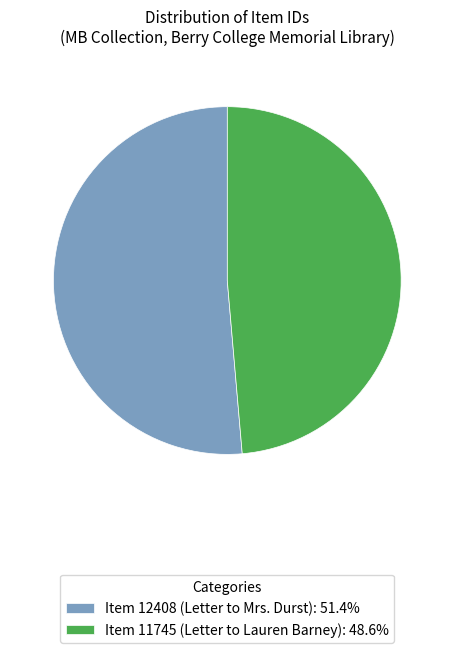

What is the smallest slice in the pie chart?

Item 11745 (Letter to Lauren Barney)